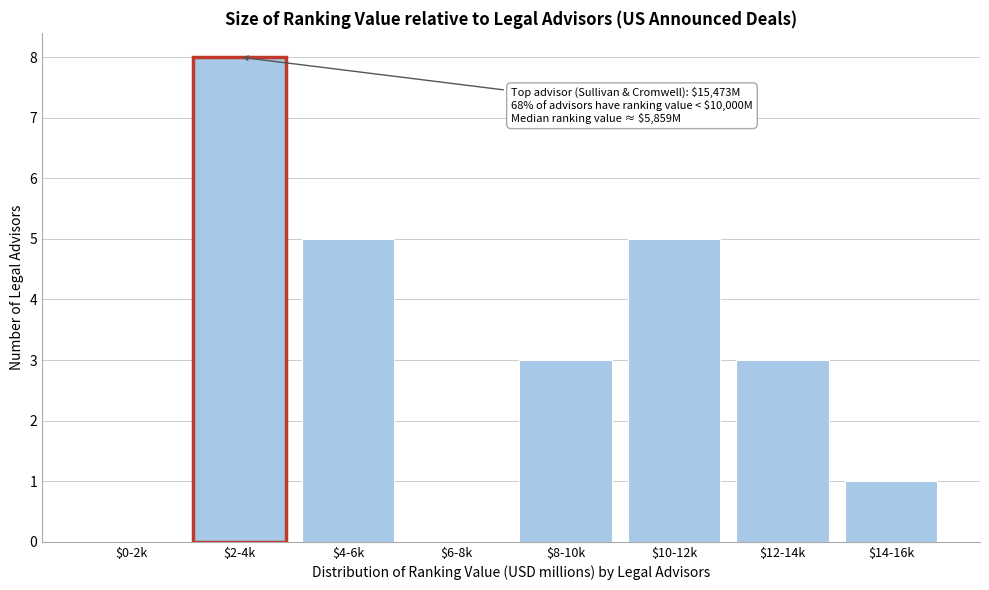

Which label corresponds to the largest value in the chart?

$2-4k